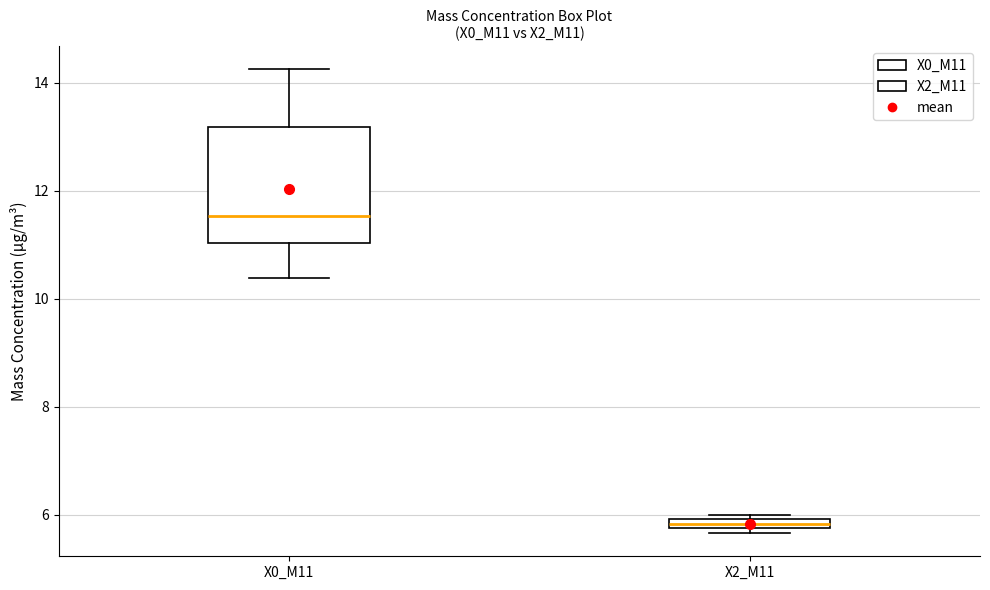

Which box has the highest median line?

X0_M11